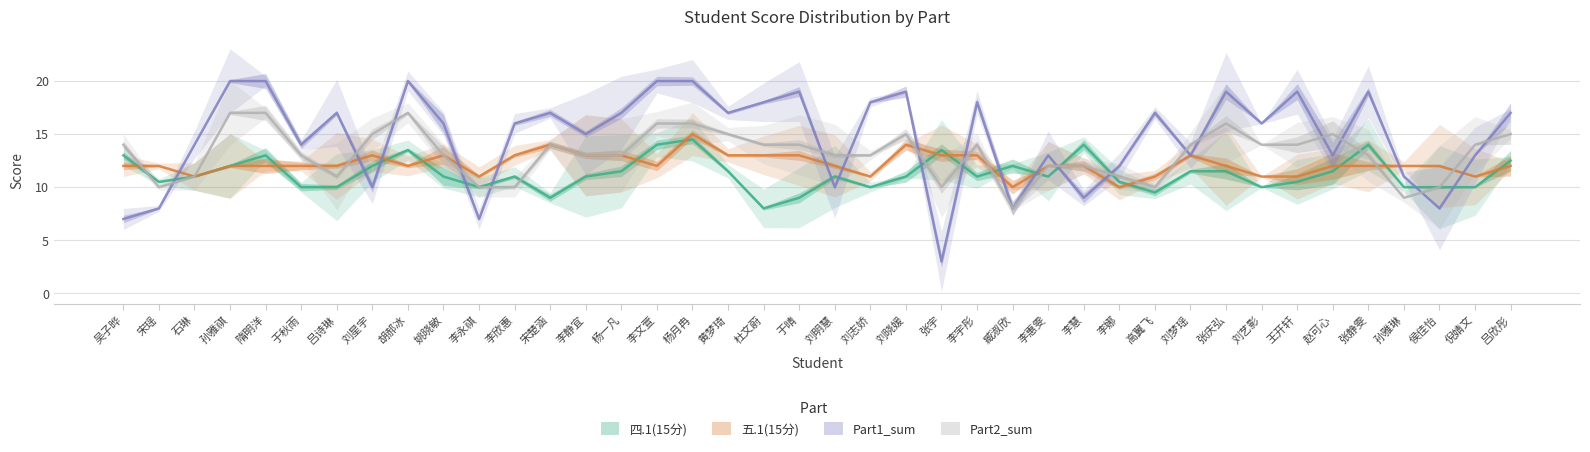

Reading left to right, what are all the values shown in this chart?

四.1(15分): 13.0	10.5	11.0	12.0	13.0	10.0	10.0	12.0	13.5	11.0	10.0	11.0	9.0	11.0	11.5	14.0	14.5	11.5	8.0	9.0	11.0	10.0	11.0	13.5	11.0	12.0	11.0	14.0	10.5	9.5	11.5	11.5	10.0	10.5	11.5	14.0	10.0	10.0	10.0	12.5
五.1(15分): 12.0	12.0	11.0	12.0	12.0	12.0	12.0	13.0	12.0	13.0	11.0	13.0	14.0	13.0	13.0	12.0	15.0	13.0	13.0	13.0	12.0	11.0	14.0	13.0	13.0	10.0	12.0	12.0	10.0	11.0	13.0	12.0	11.0	11.0	12.0	12.0	12.0	12.0	11.0	12.0
Part1_sum: 7.0	8.0	14.0	20.0	20.0	14.0	17.0	10.0	20.0	16.0	7.0	16.0	17.0	15.0	17.0	20.0	20.0	17.0	18.0	19.0	10.0	18.0	19.0	3.0	18.0	8.0	13.0	9.0	12.0	17.0	13.0	19.0	16.0	19.0	13.0	19.0	11.0	8.0	13.0	17.0
Part2_sum: 14.0	10.0	11.0	17.0	17.0	13.0	11.0	15.0	17.0	13.0	10.0	10.0	14.0	13.0	13.0	16.0	16.0	15.0	14.0	14.0	13.0	13.0	15.0	10.0	14.0	8.0	12.0	12.0	11.0	10.0	14.0	16.0	14.0	14.0	15.0	13.0	9.0	10.0	14.0	15.0